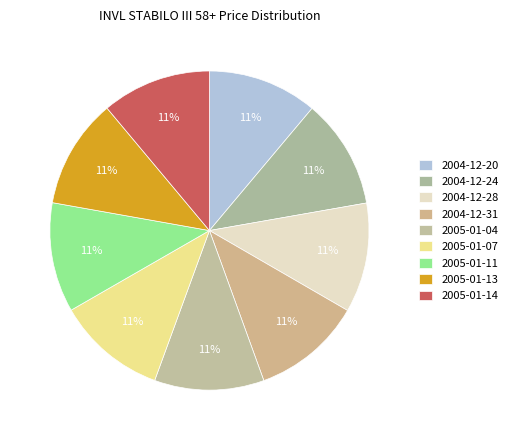

What portion of the pie excludes 2004-12-24?

88.9%